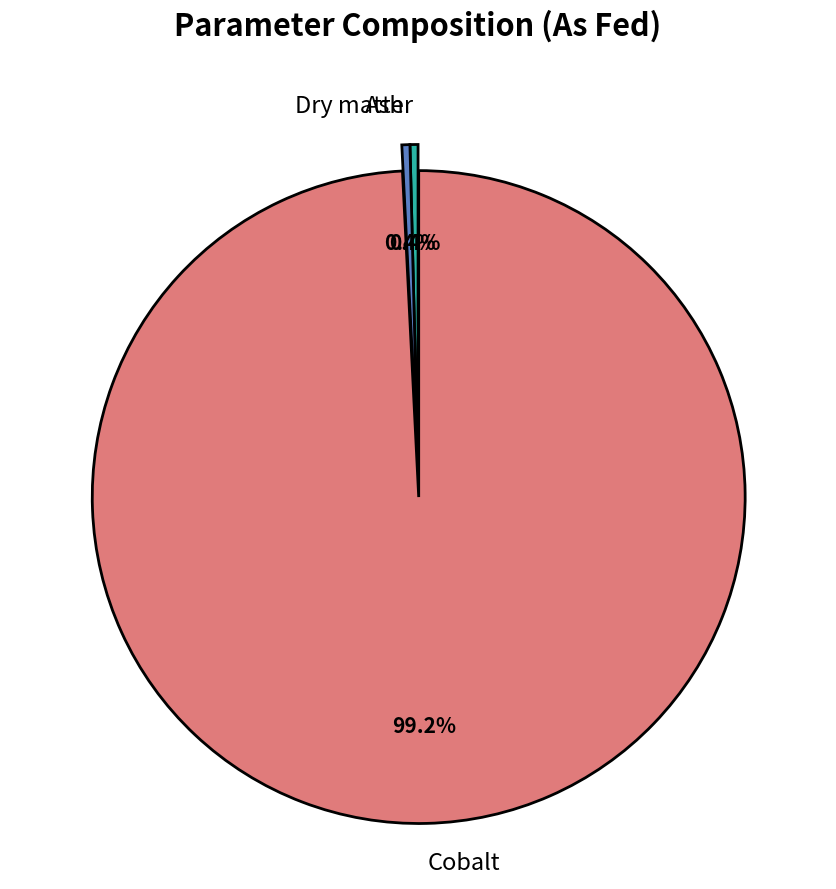

What is the largest slice in the pie chart?

Cobalt